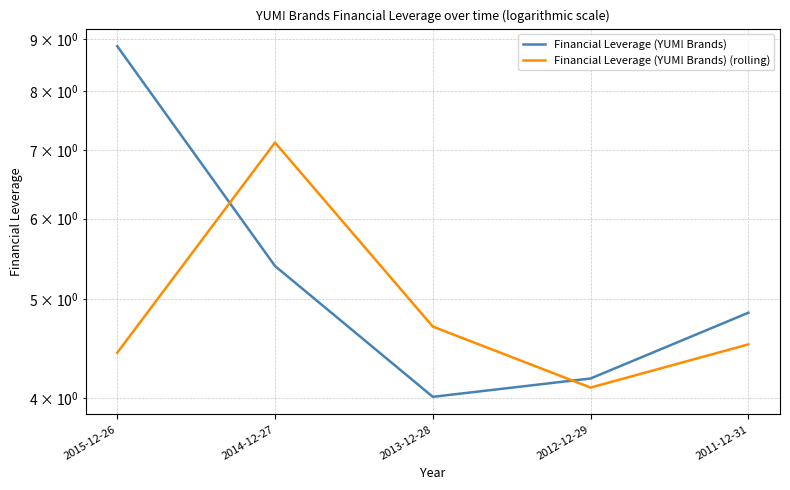

What is the difference between the maximum and minimum values in the Financial Leverage (YUM! Brands) series?

4.8